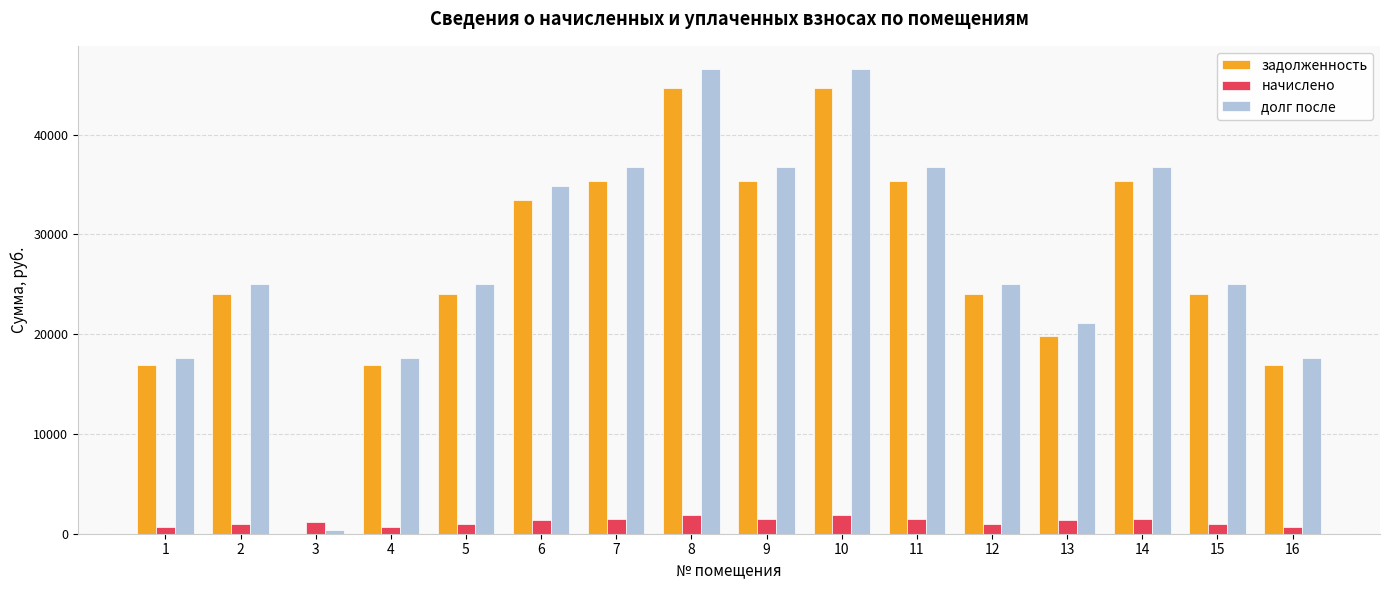

Is the value of долг после at 9 greater than the value of начислено at 4?

Yes